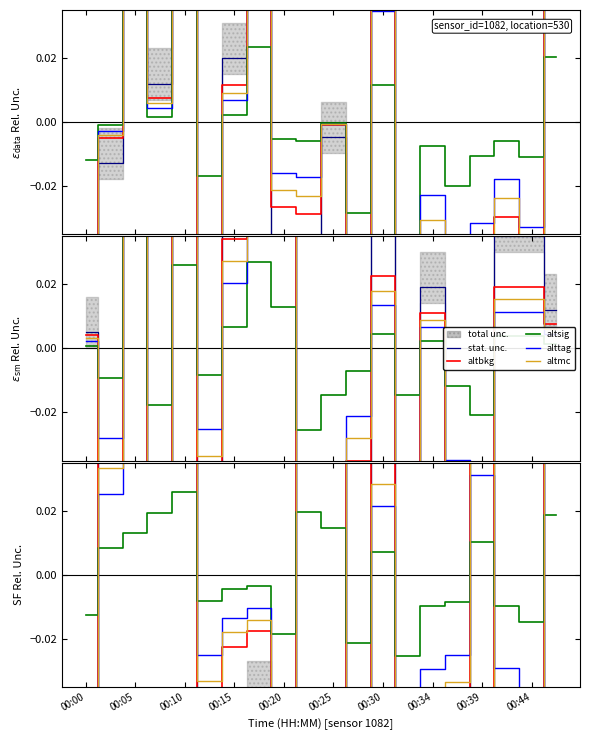

At which category does altmc reach its first local valley?

00:25